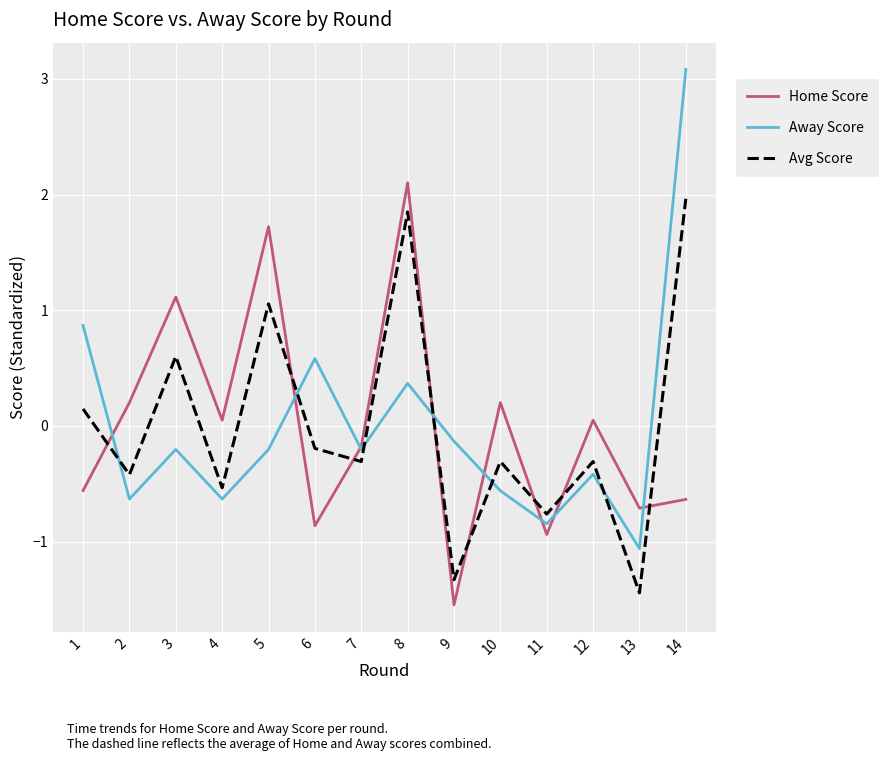

Between 5 and 9, which series saw the biggest shift?

Home Score